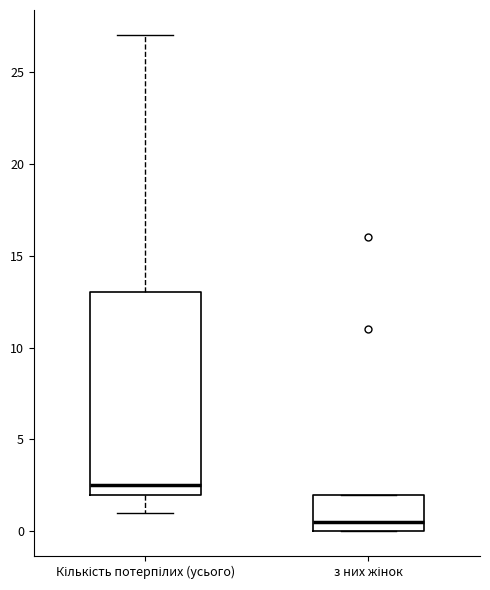

Where is the lower edge of the box for з них жінок on the y-axis? The values are not printed on the chart, so give them approximately, as read against the axis.

0.0